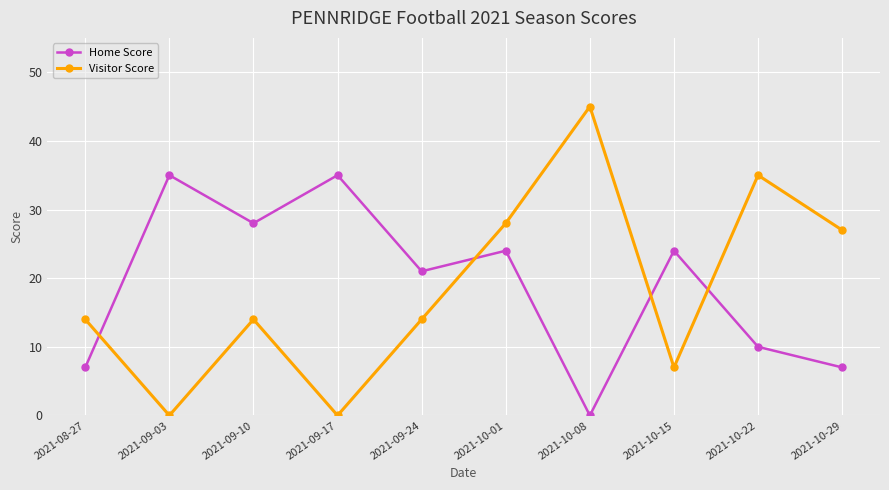

At which category does Home Score reach its first local peak?

2021-09-03